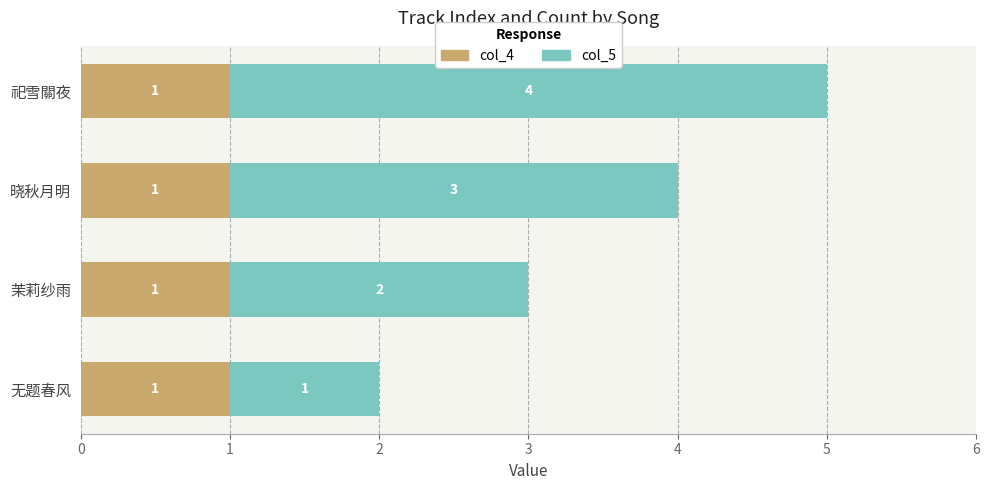

What is the sum of all col_4 values?

4